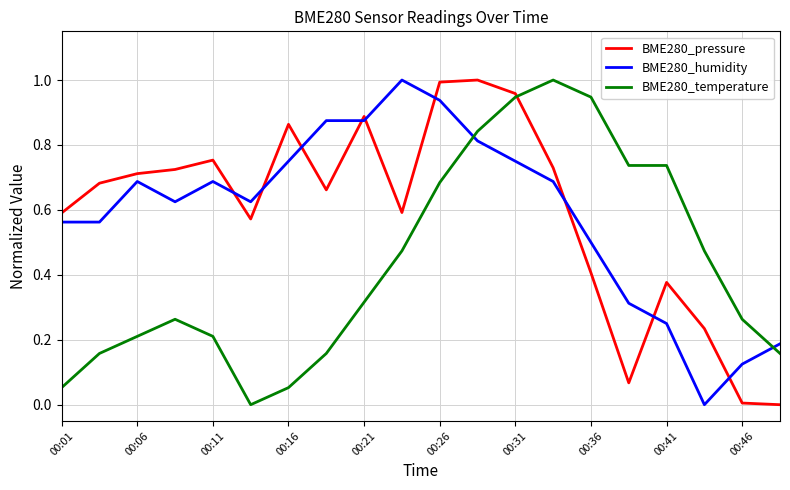

Is this an area chart (filled region under the line)?

No